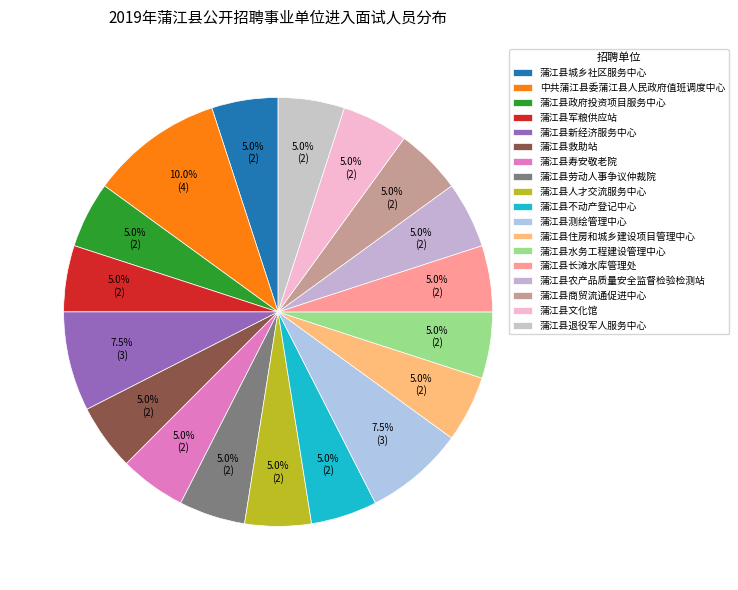

Does 蒲江县城乡社区服务中心 account for over 50% of the chart?

No